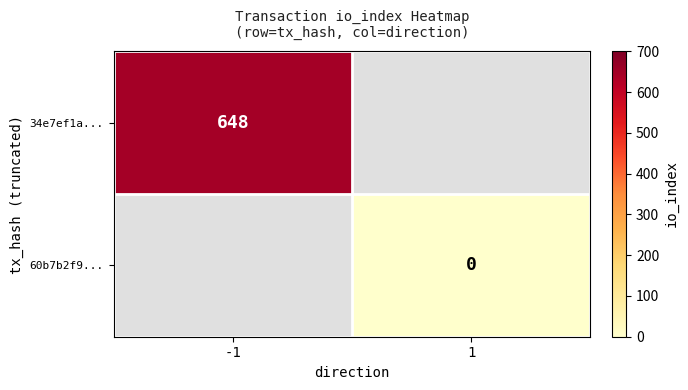

The 34e7ef1a... series shows 441 at -1. True or false?

False